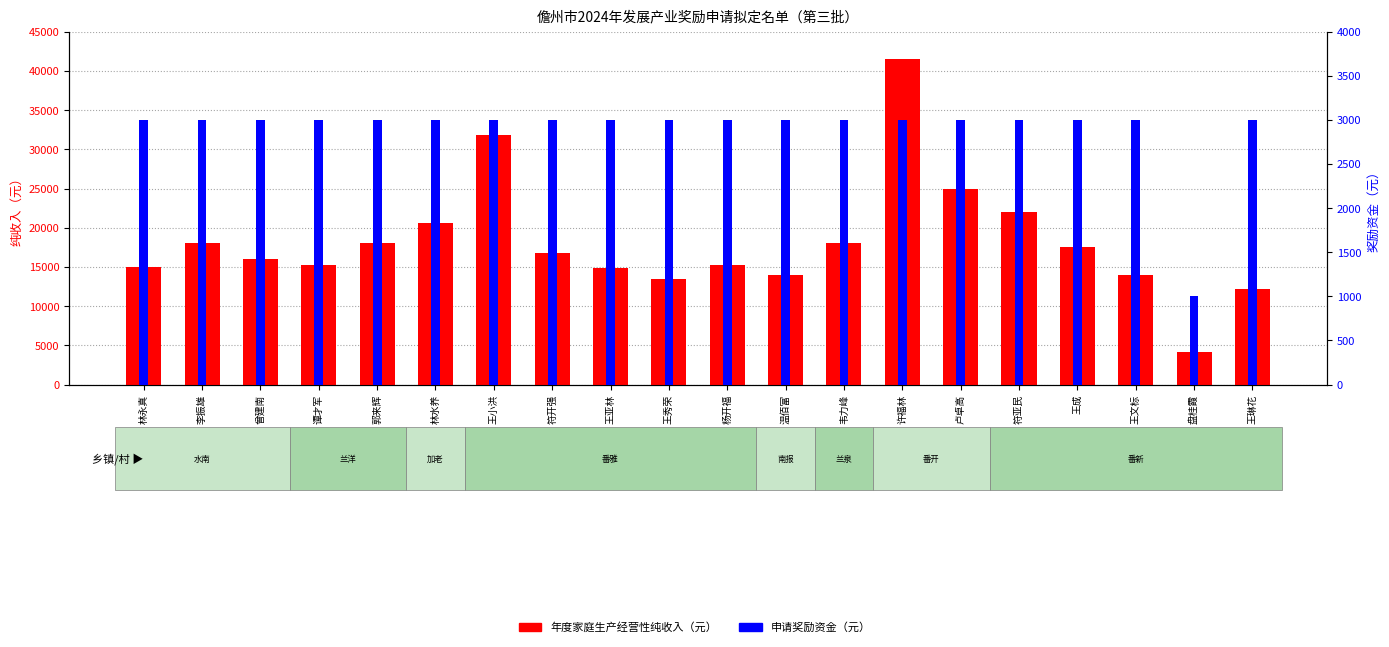

The value of 年度家庭生产经营性纯收入（元） at 王文标 is 14000. True or false?

True